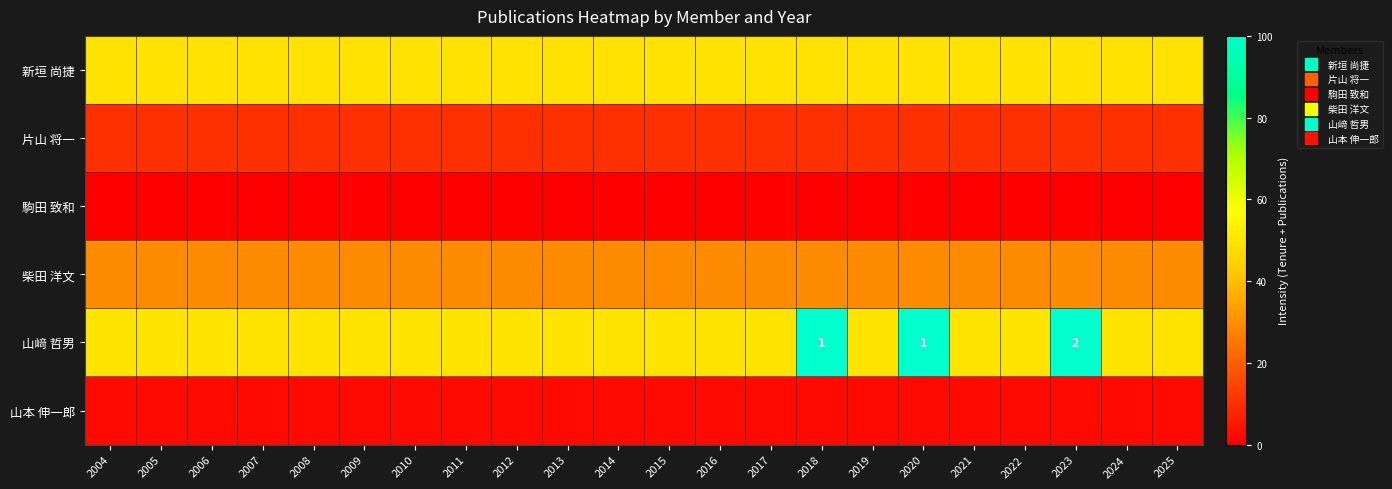

What is the minimum value for 片山 将一?

10.2